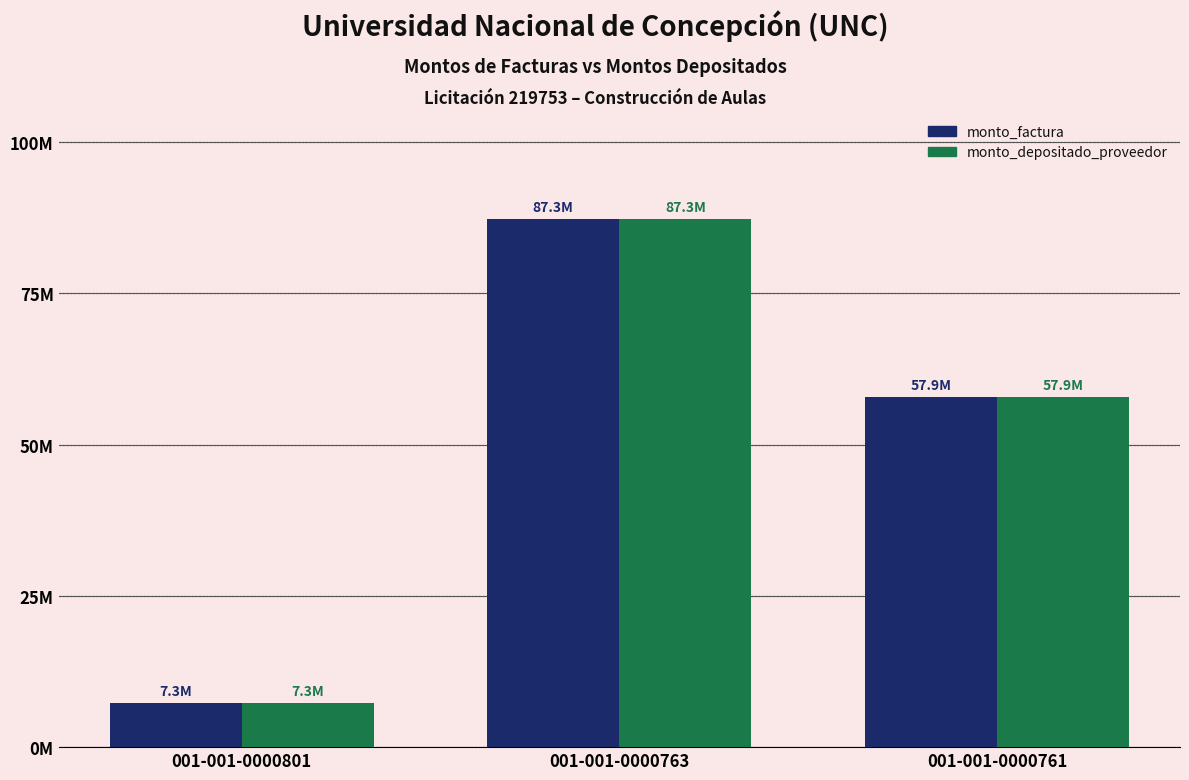

What are all the series names shown in the legend?

monto_factura, monto_depositado_proveedor